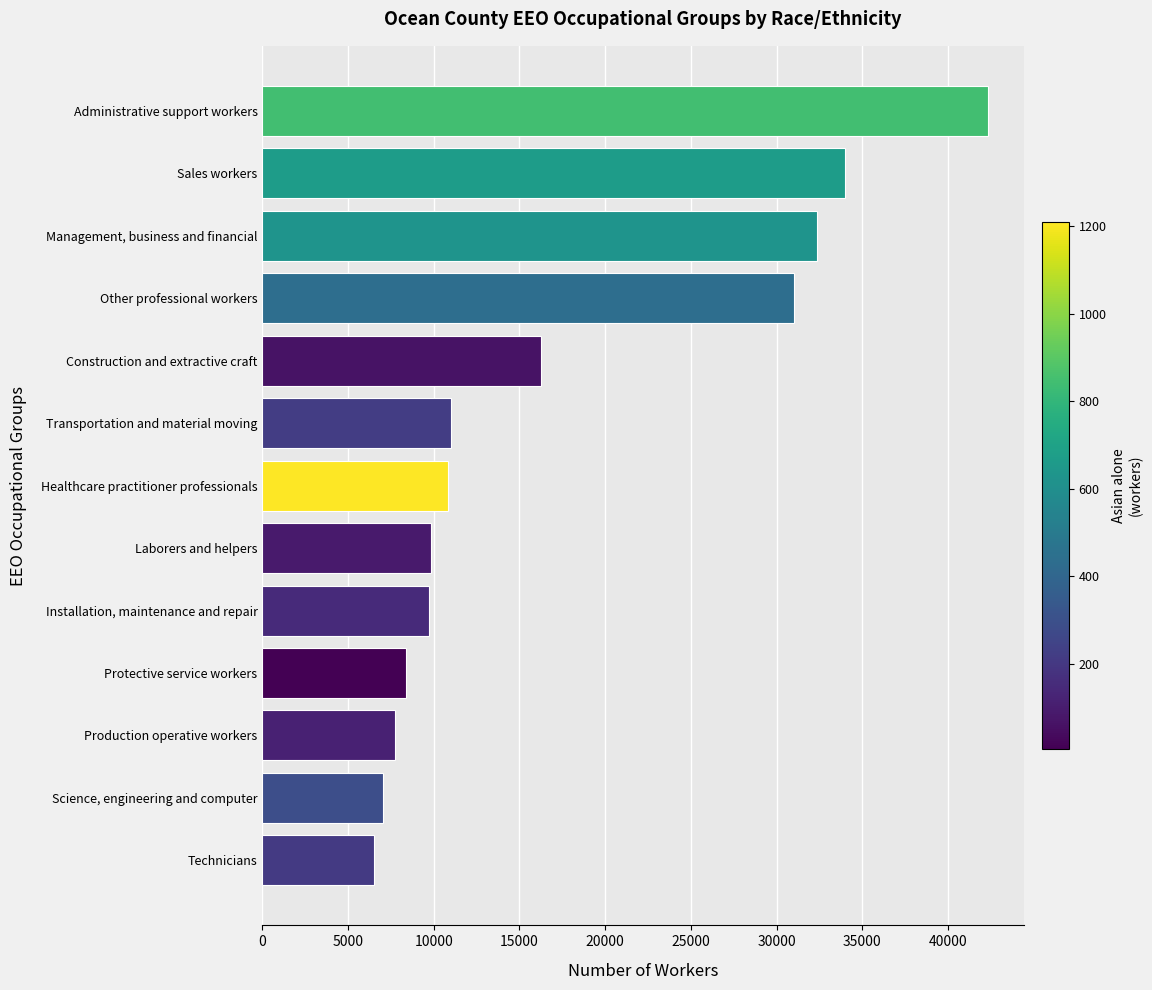

How many data points does each series have?

13